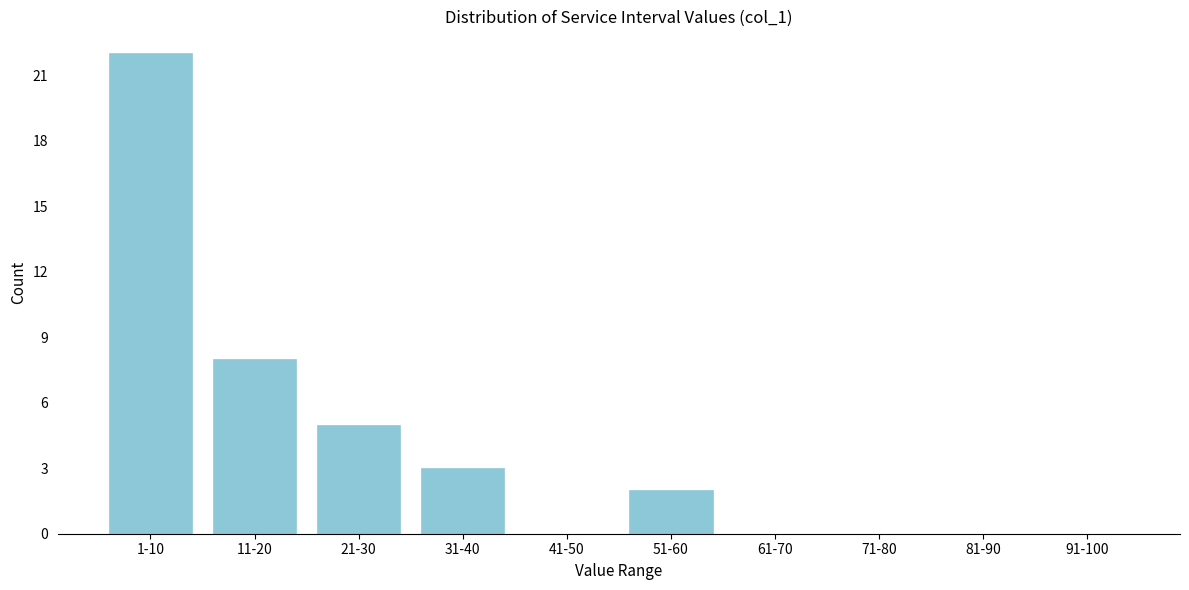

Reading right to left, extract all data points from this chart.

91-100=0	81-90=0	71-80=0	61-70=0	51-60=2	41-50=0	31-40=3	21-30=5	11-20=8	1-10=22